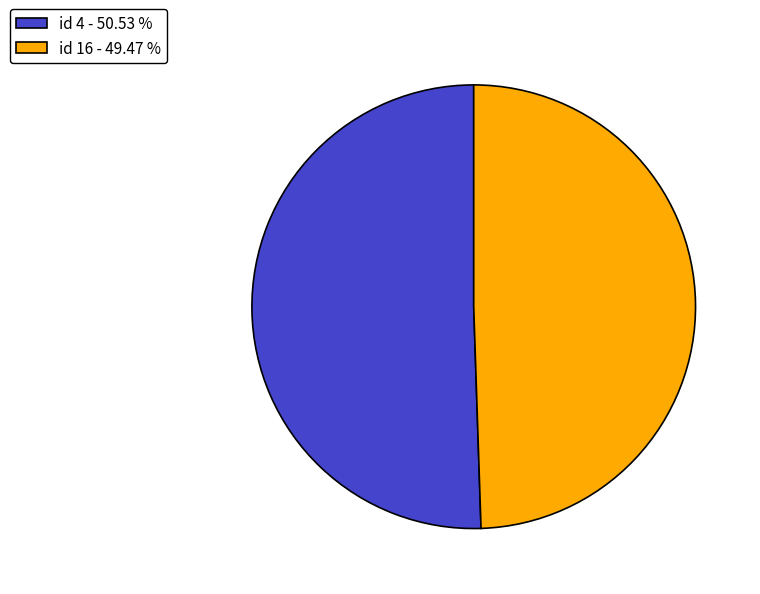

Is there any slice that represents more than half of the pie?

Yes